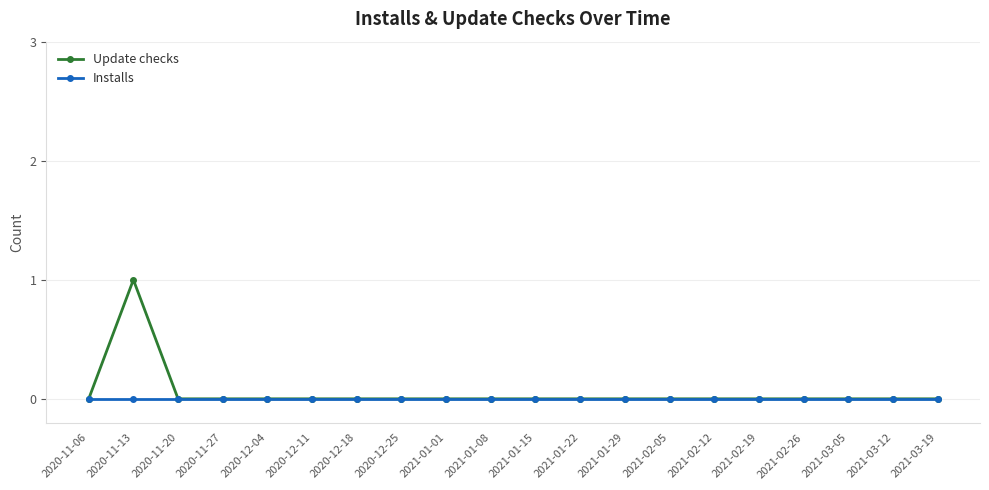

List the series in order of their overall mean, lowest first.

Installs, Update checks